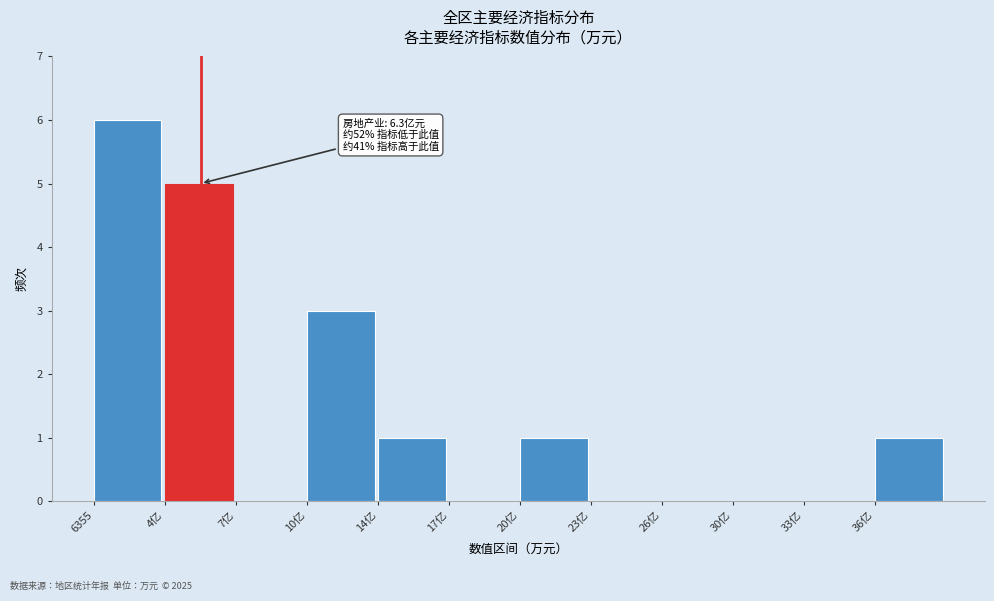

Reading left to right, transcribe all the data shown in this chart.

6355=6	4亿=5	7亿=0	10亿=3	14亿=1	17亿=0	20亿=1	23亿=0	26亿=0	30亿=0	33亿=0	36亿=1